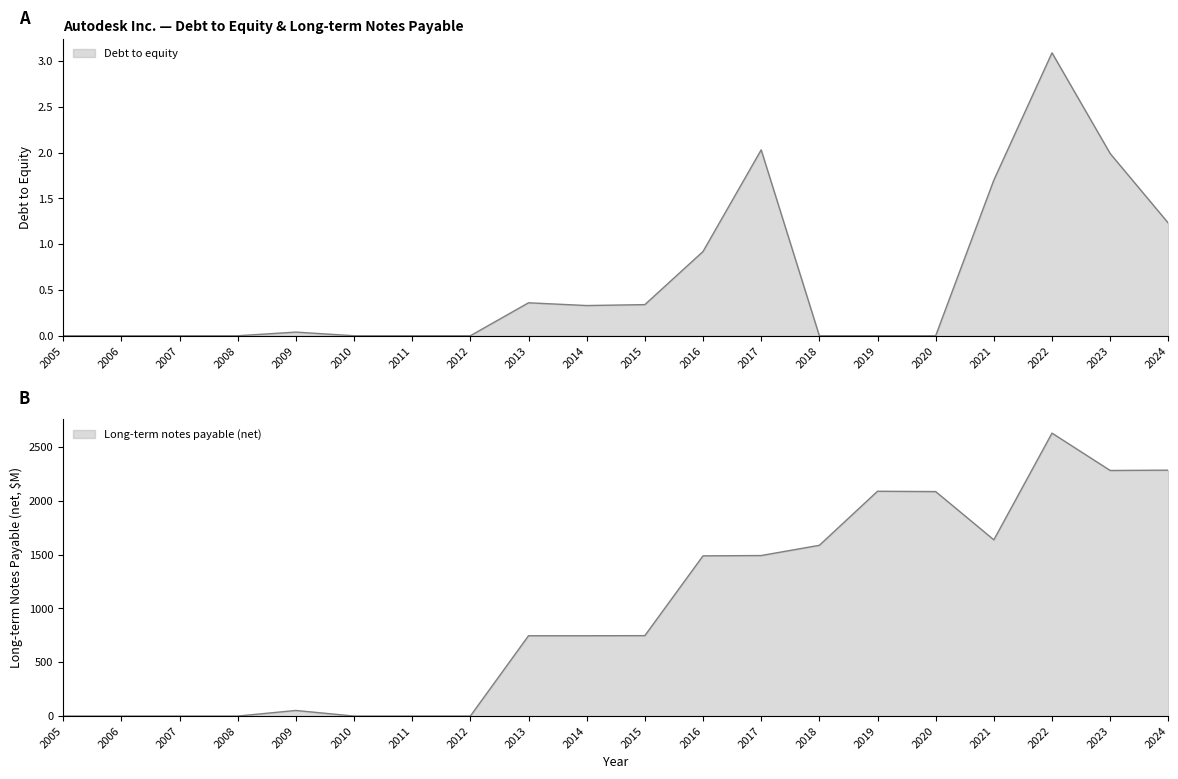

True or false: Debt to equity and Long-term notes payable (net) cross at least once.

False